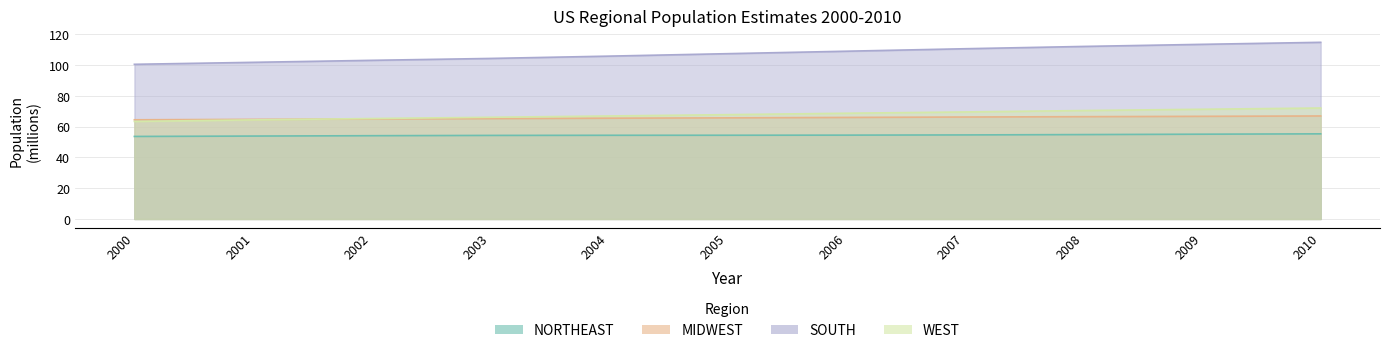

Which series has the largest total across all categories?

SOUTH